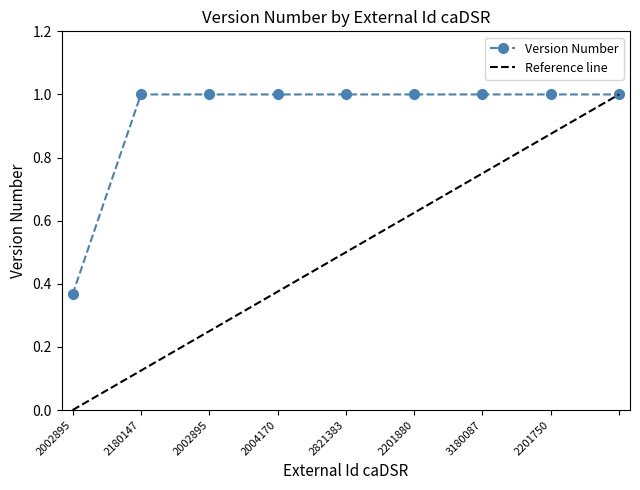

True or false: the data has more than 0 interior local peaks.

False